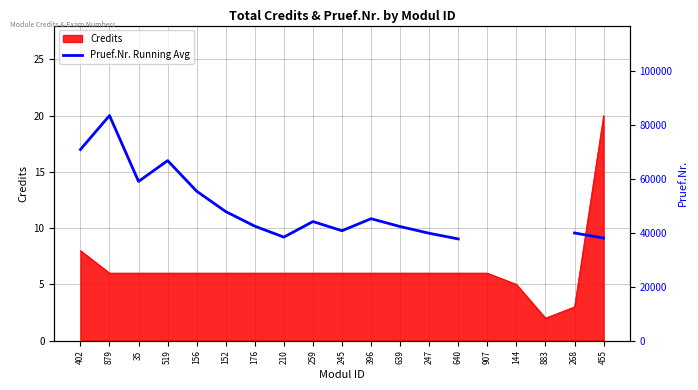

At which label does Credits reach its peak?

455